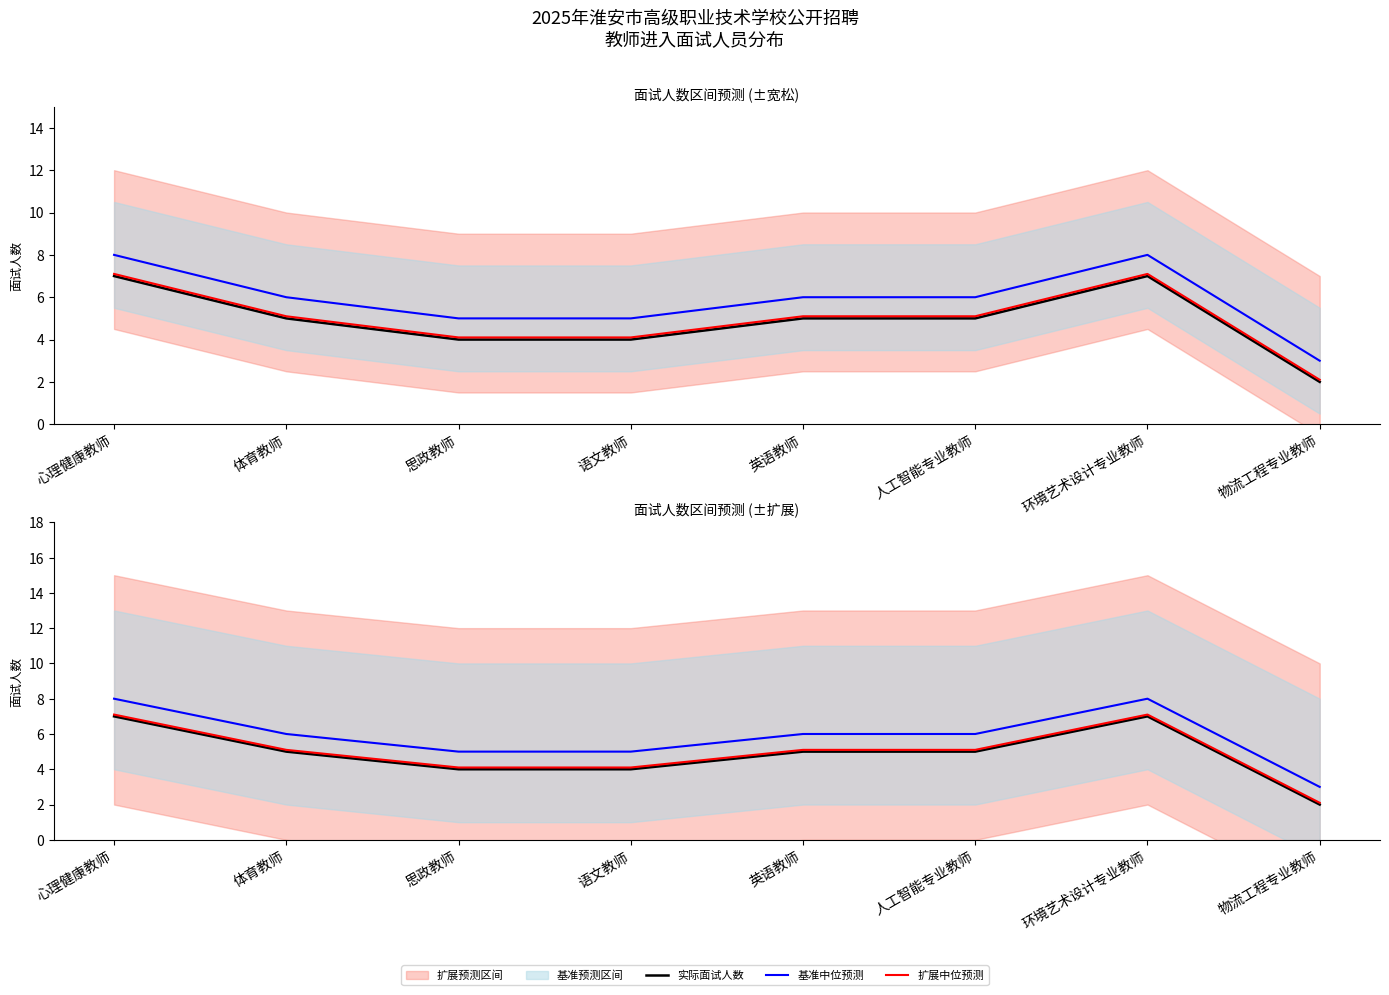

Which series has the largest total across all categories?

基准中位预测